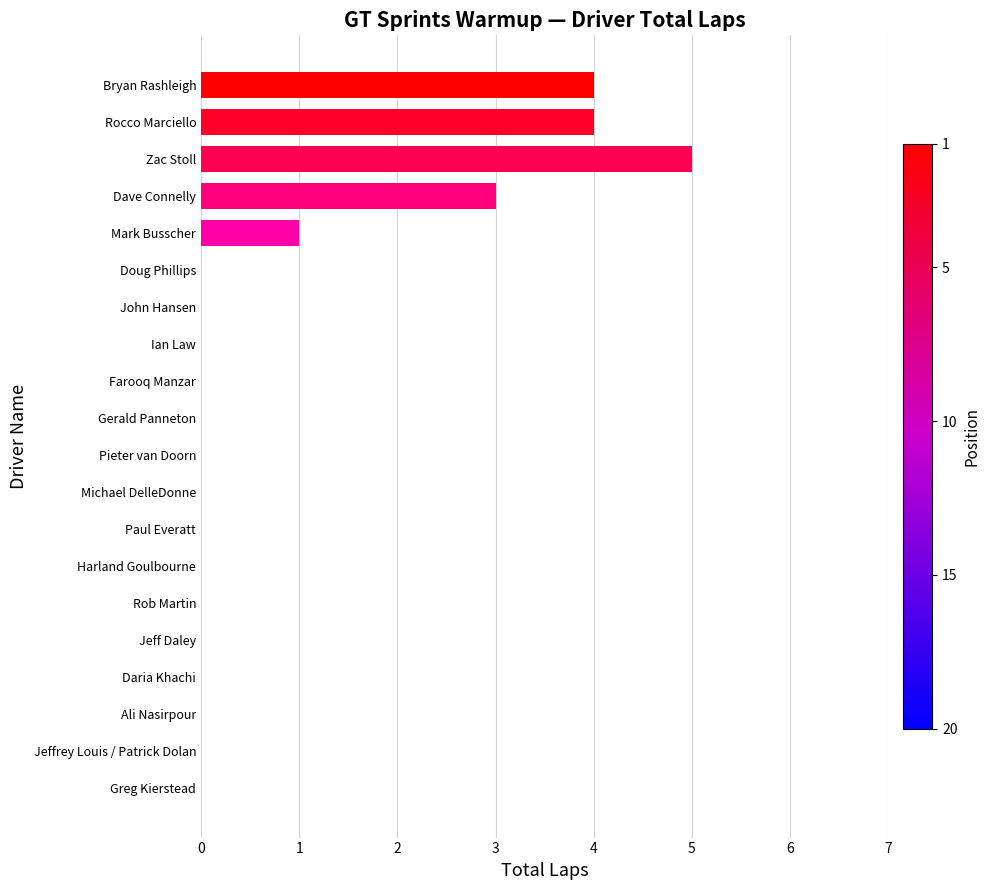

Reading top to bottom, list all the values displayed in this chart.

Bryan Rashleigh=4	Rocco Marciello=4	Zac Stoll=5	Dave Connelly=3	Mark Busscher=1	Doug Phillips=0	John Hansen=0	Ian Law=0	Farooq Manzar=0	Gerald Panneton=0	Pieter van Doorn=0	Michael DelleDonne=0	Paul Everatt=0	Harland Goulbourne=0	Rob Martin=0	Jeff Daley=0	Daria Khachi=0	Ali Nasirpour=0	Jeffrey Louis / Patrick Dolan=0	Greg Kierstead=0